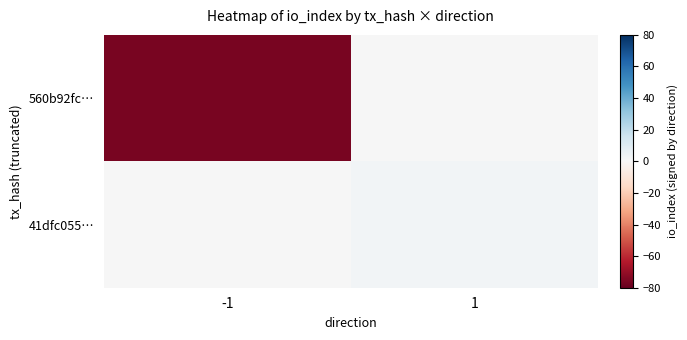

Reading right to left, transcribe all the data shown in this chart.

560b92fc…: 1=0	-1=-76
41dfc055…: 1=2	-1=0